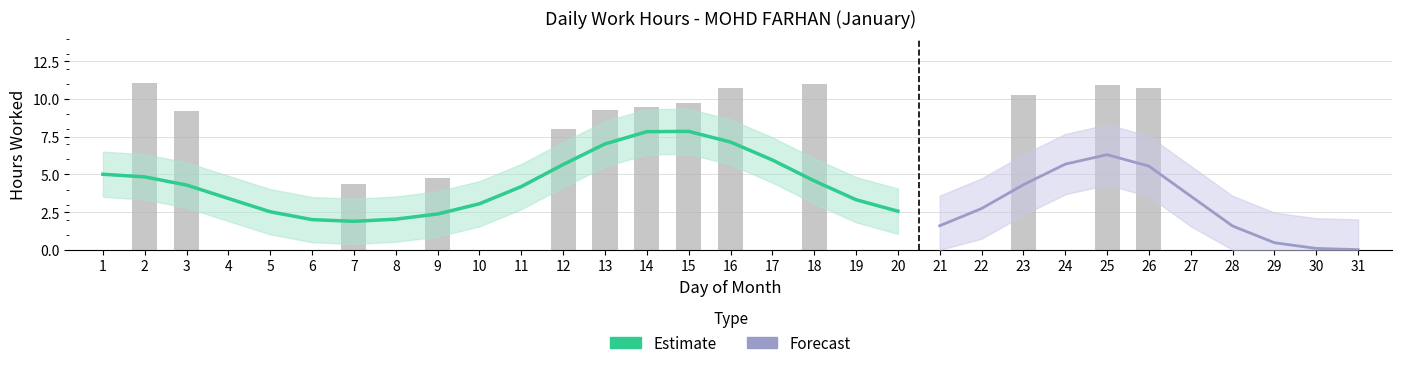

The value at 16 is 10.7. True or false?

True